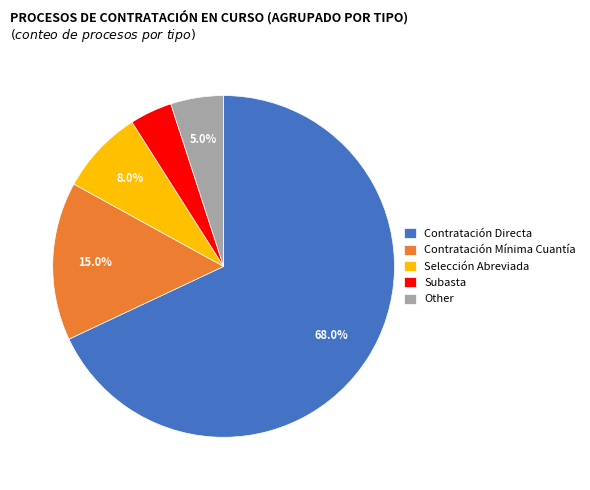

To the nearest percent, what is the average slice percentage?

20%